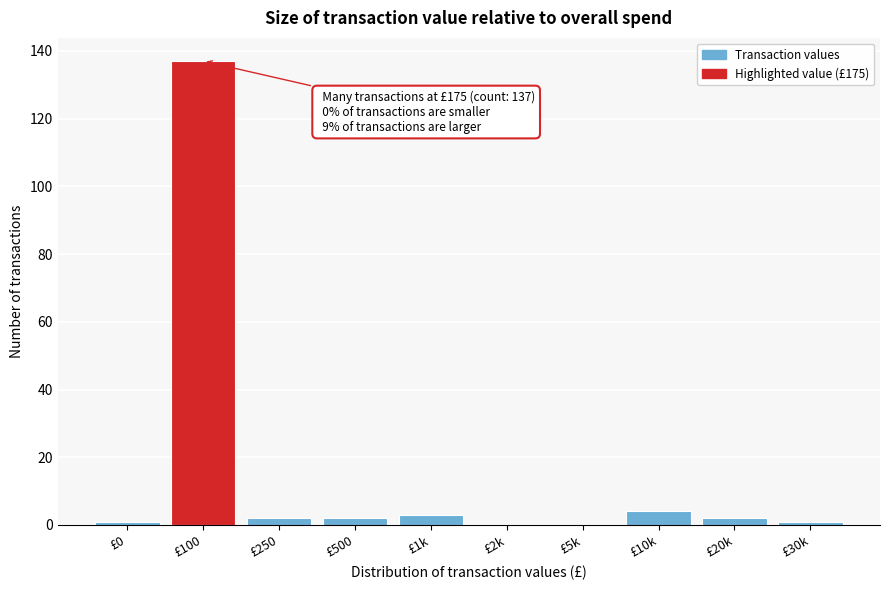

Reading left to right, list all the values displayed in this chart.

£0=1	£100=137	£250=2	£500=2	£1k=3	£2k=0	£5k=0	£10k=4	£20k=2	£30k=1